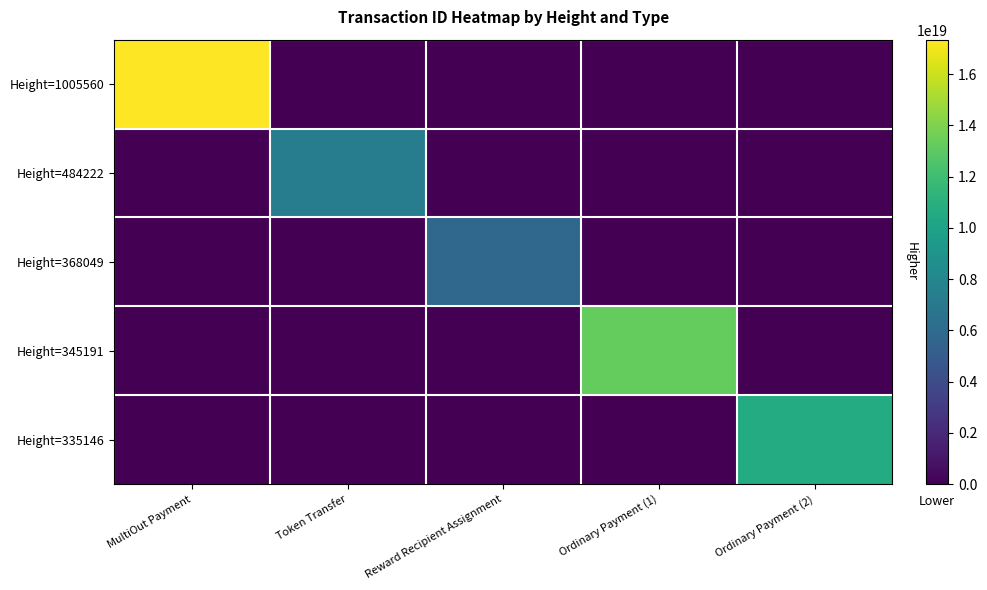

Which series has the widest spread of values?

Height=1005560